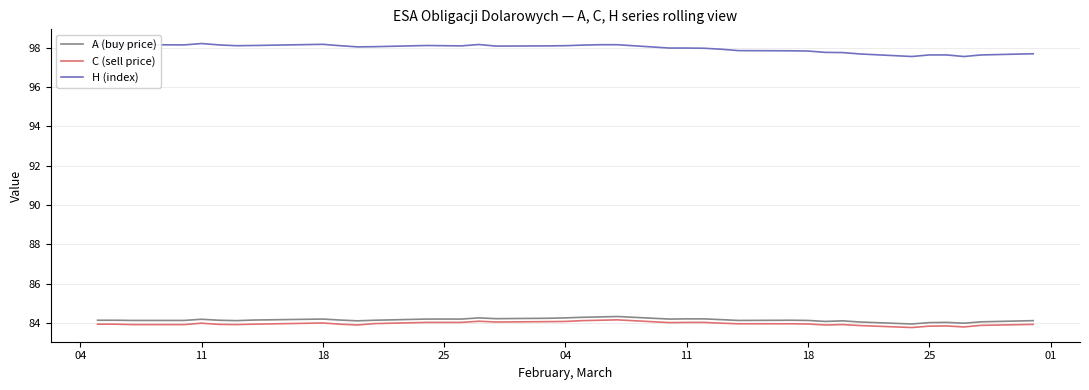

Which series has the largest total across all categories?

H (index)